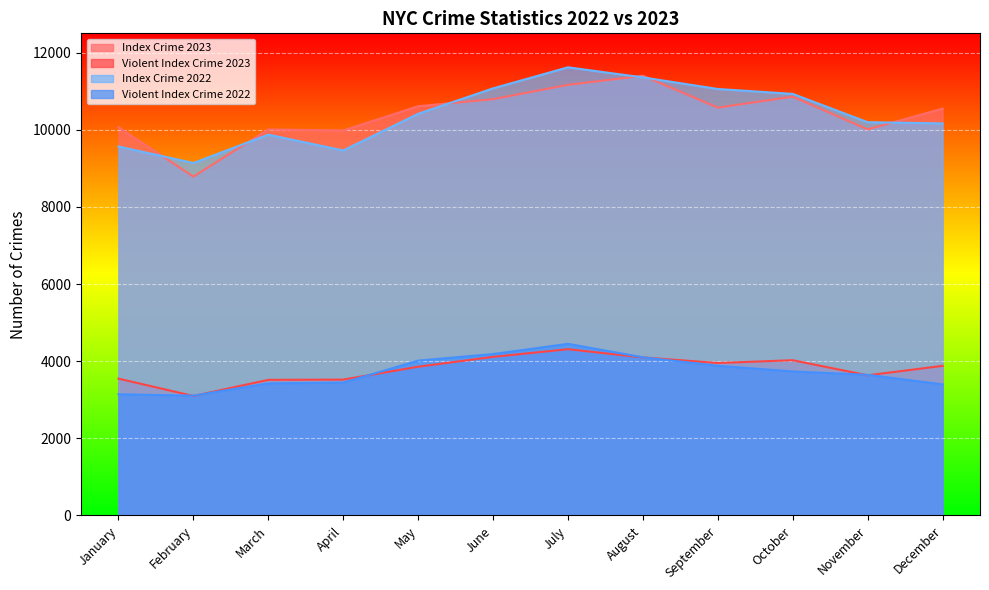

What is the sum of the Index Crime 2022 values at February and October?

20068